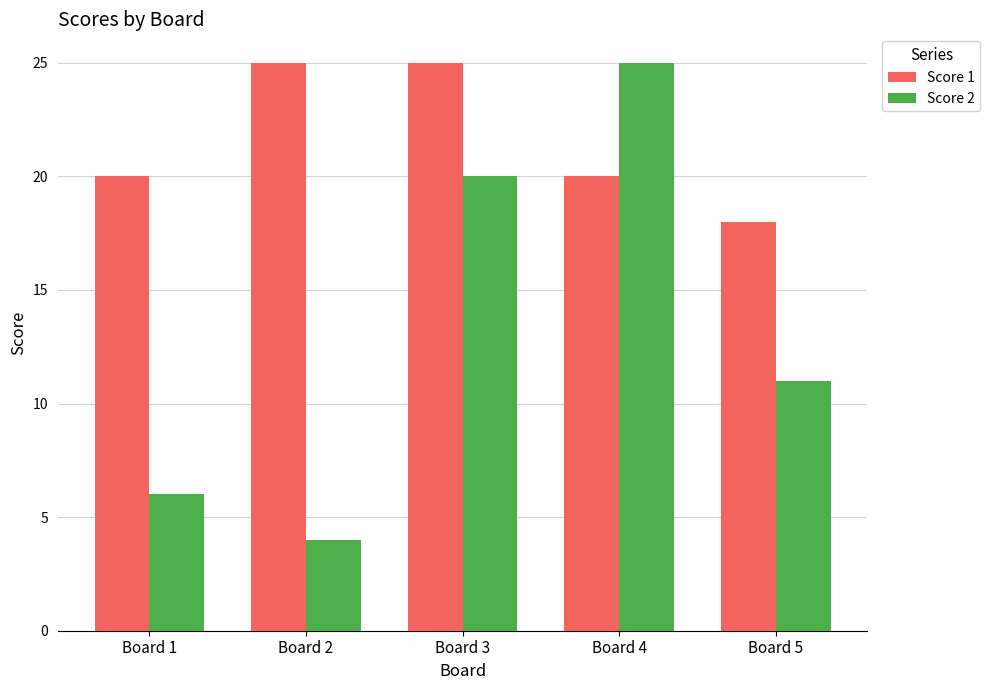

The Score 2 series shows 8 at Board 1. True or false?

False